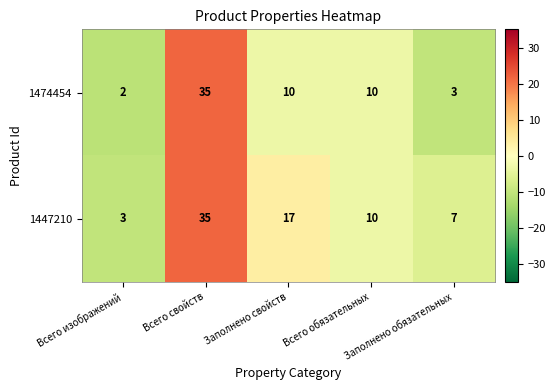

What is the highest value of the 1474454 series?

35